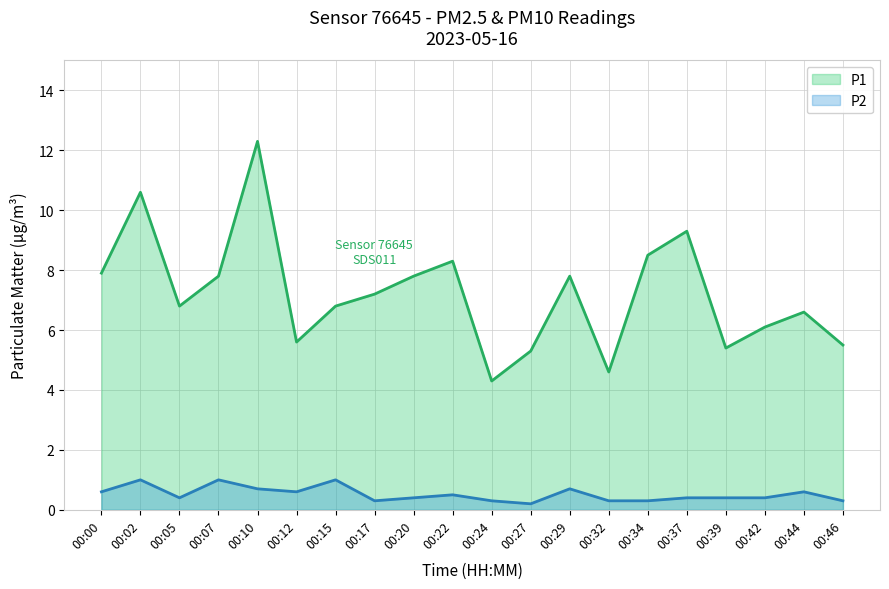

Which has a higher value, 00:20 or 00:29?

00:20